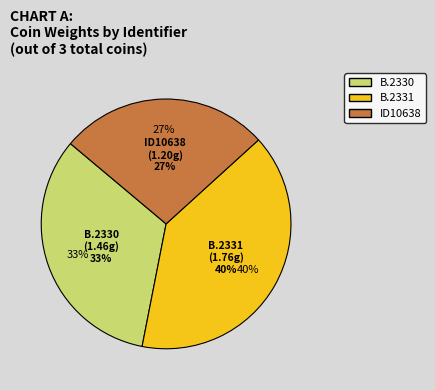

The ID10638 slice represents 42% of the pie. True or false?

False